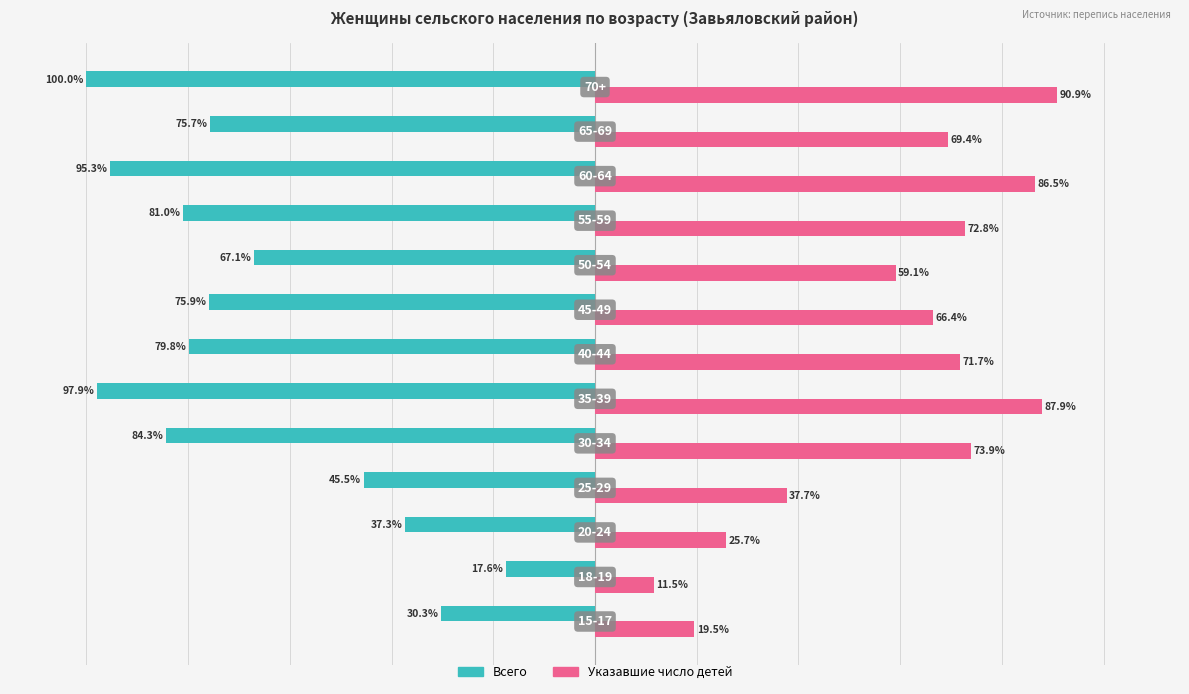

Which series has the largest total across all categories?

Указавшие число детей